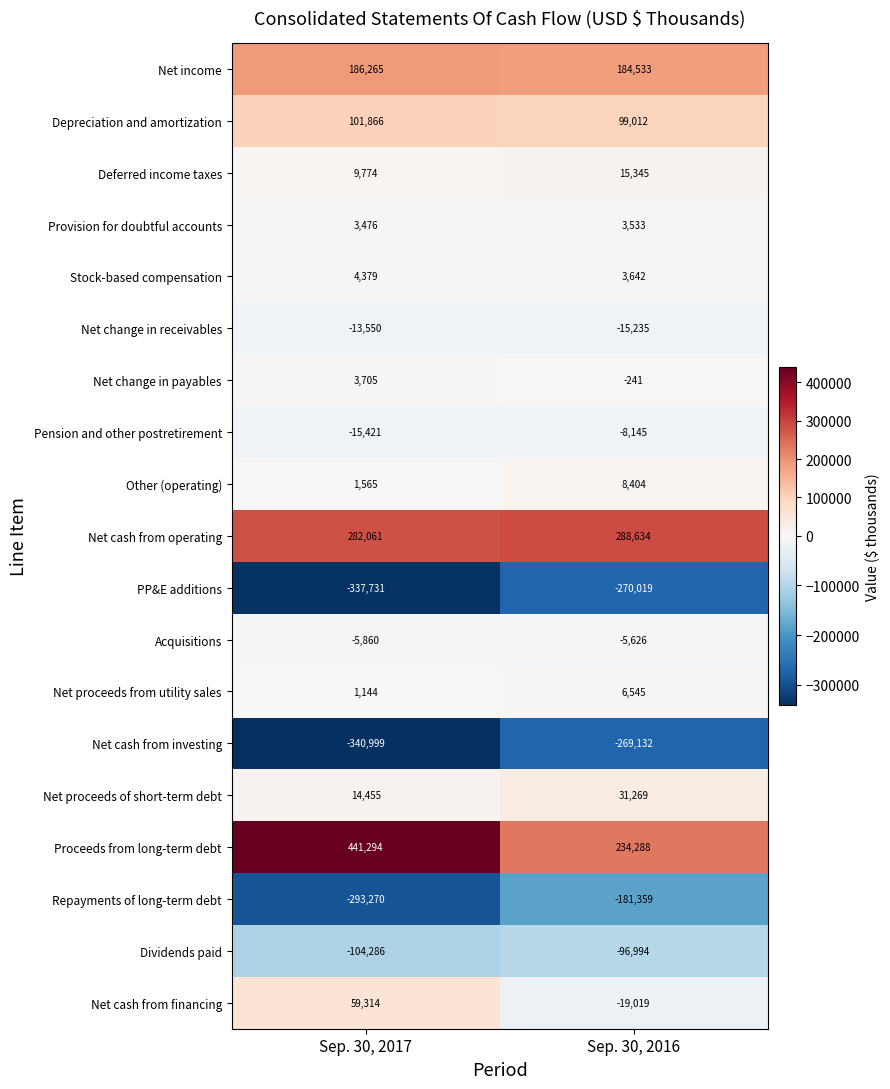

What is the difference between the maximum and minimum values in the Net proceeds of short-term debt series?

16814